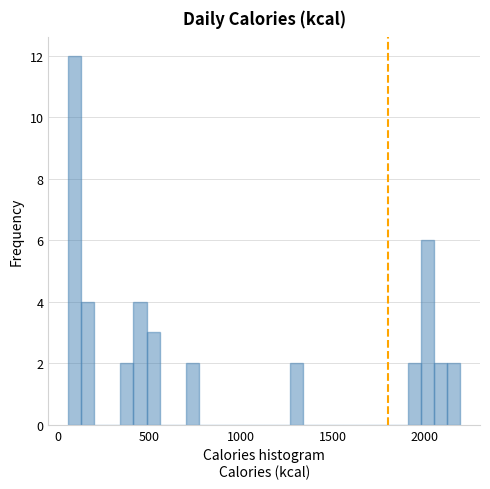

Read against the x-axis, roughly where is the centre of the tallest bar?

100